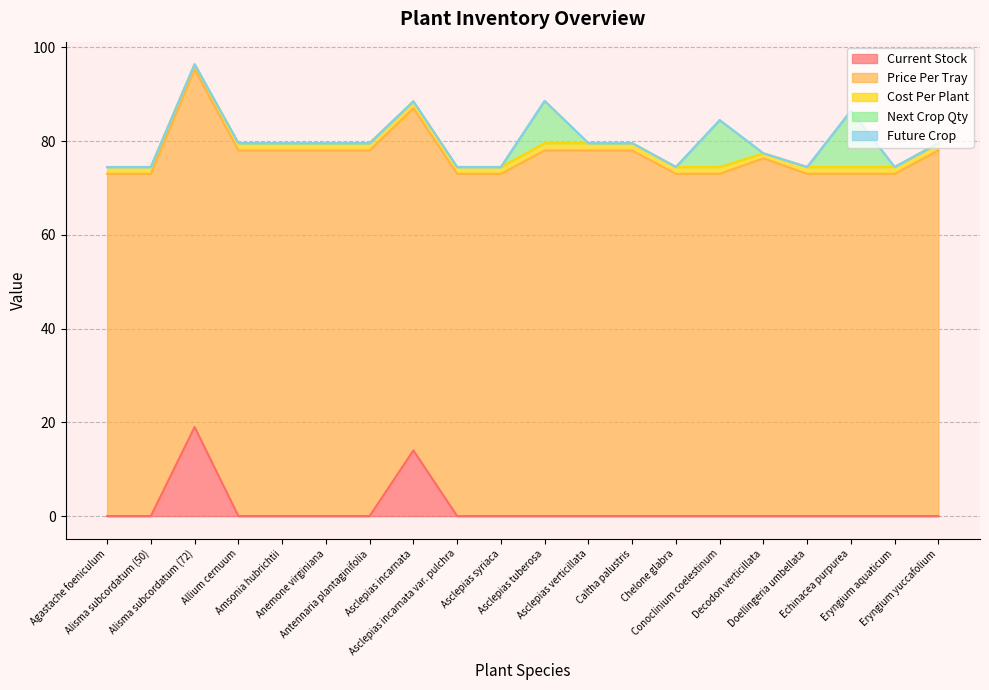

At which label does Future Crop reach its minimum?

Agastache foeniculum